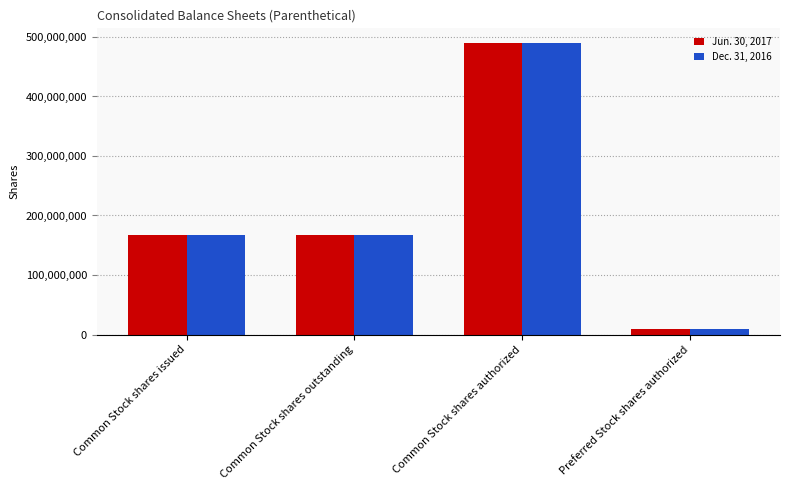

How many Jun. 30, 2017 values are between 166795807 and 490000000?

3